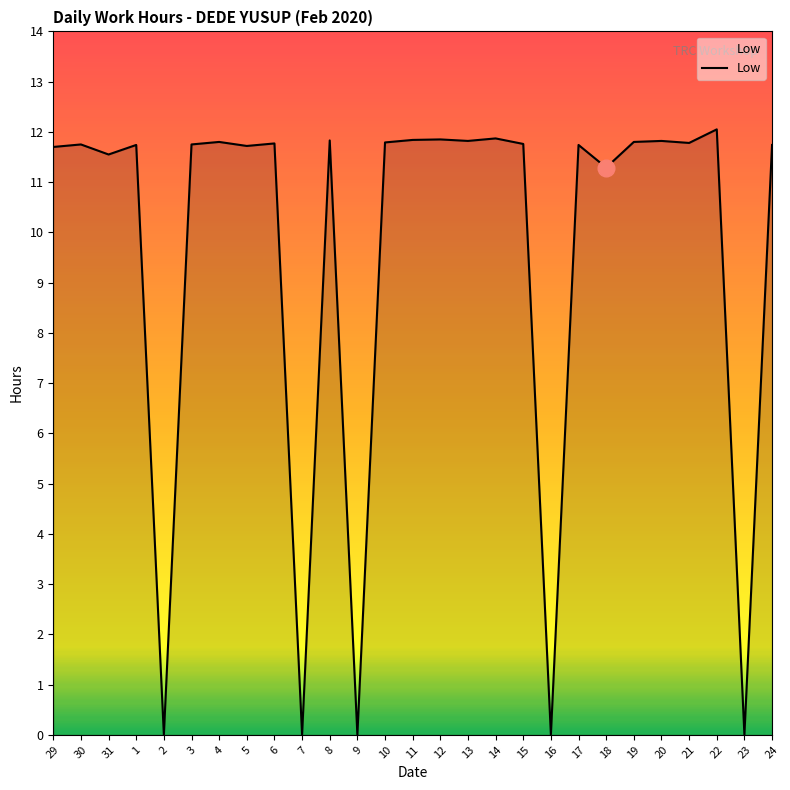

What position from the left is 20?

23